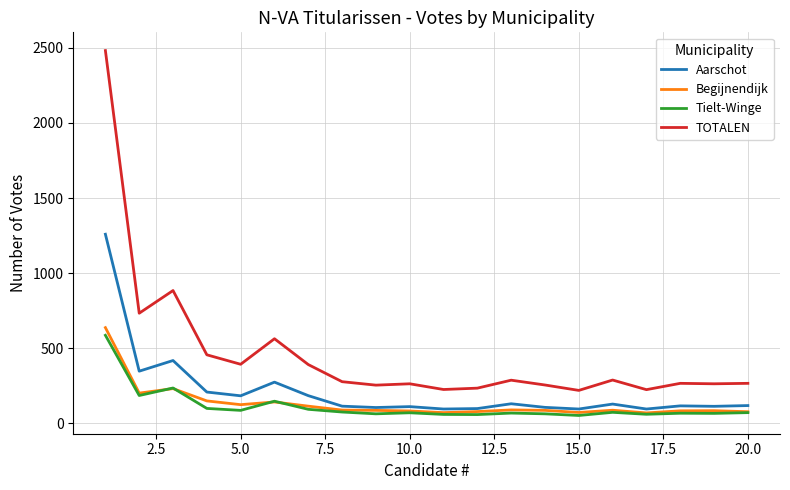

Which series has the largest total across all categories?

TOTALEN